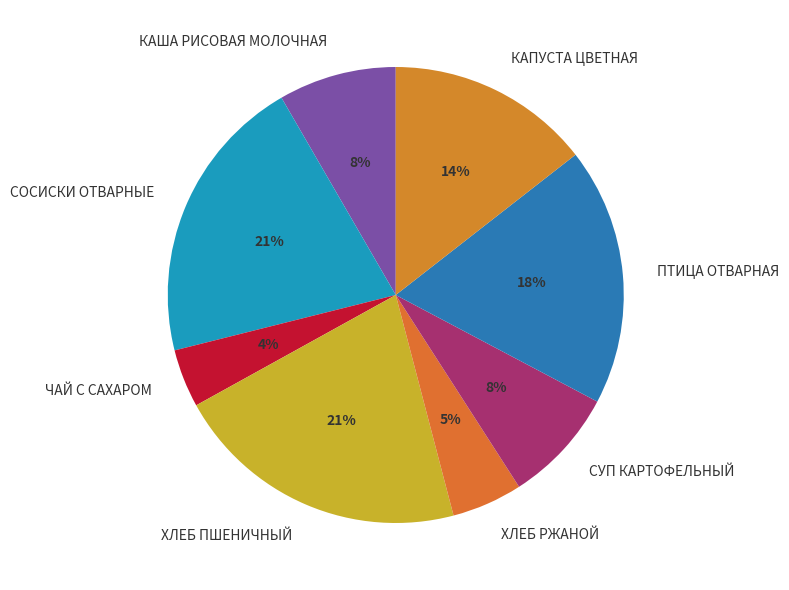

Count the number of slices in the pie.

8